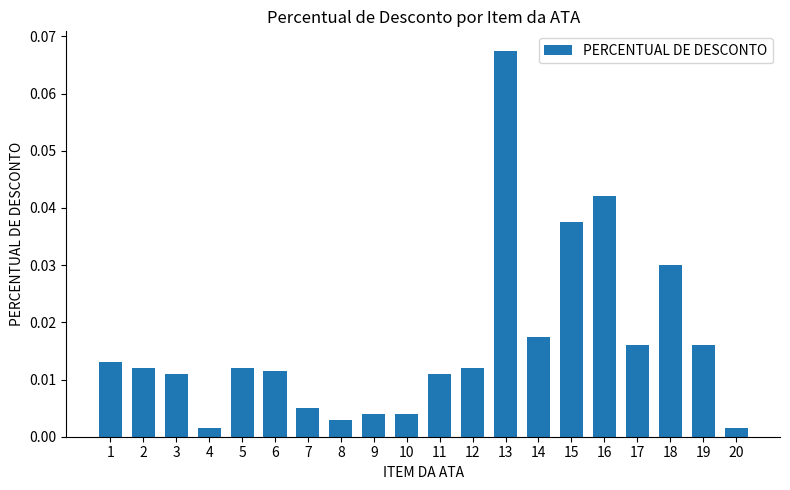

Are the bars grouped side by side (vs. stacked)?

No